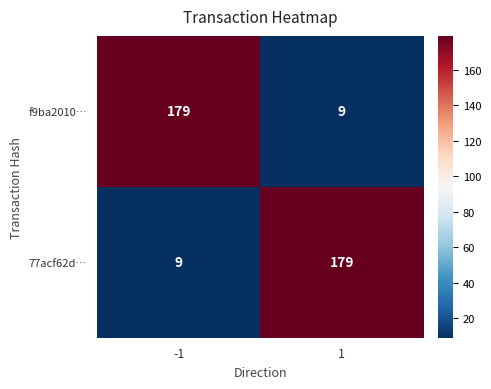

What is the maximum value for 77acf62d…?

179